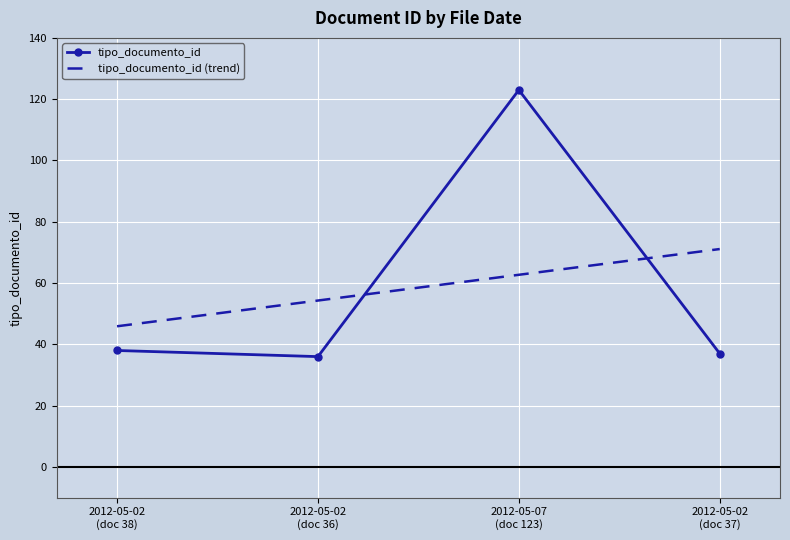

What is the maximum value for tipo_documento_id?

123